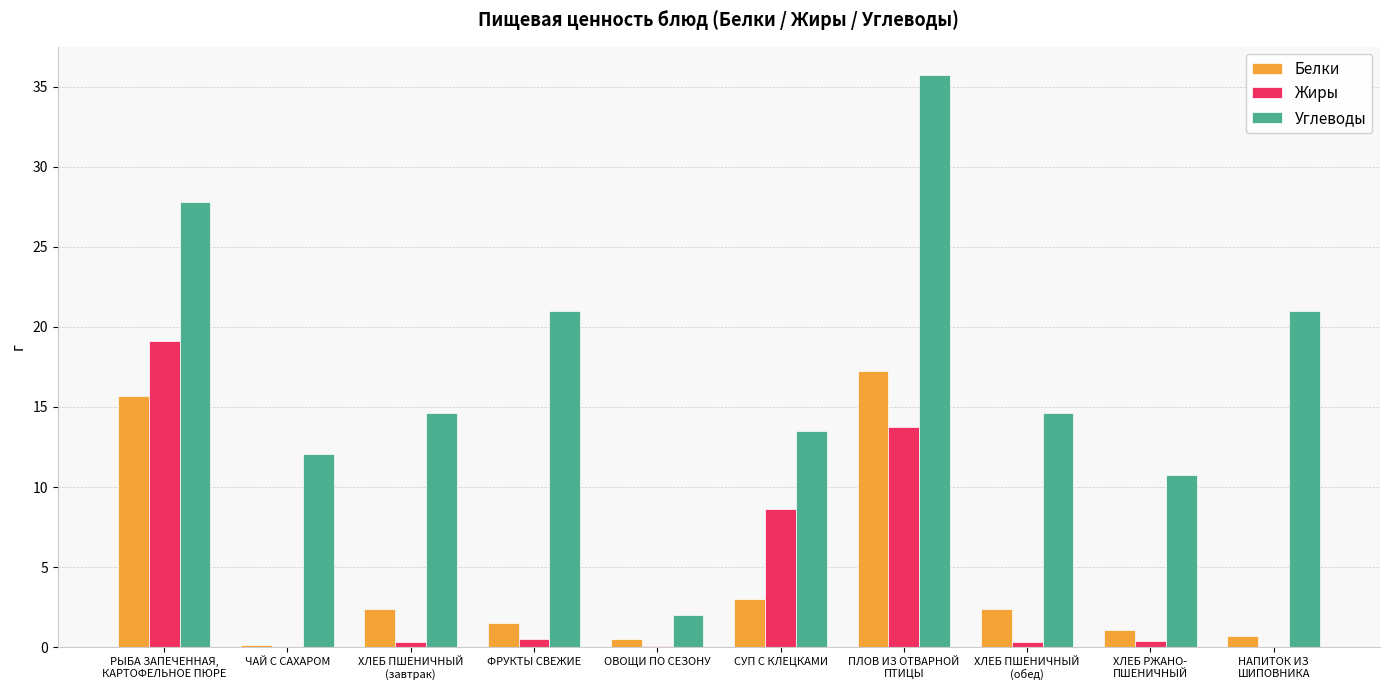

Which series has the largest total across all categories?

Углеводы